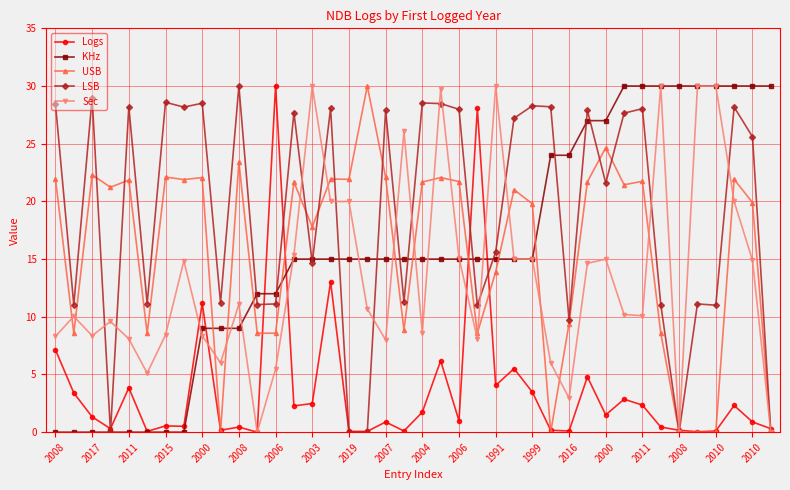

Is this an area chart (filled region under the line)?

No